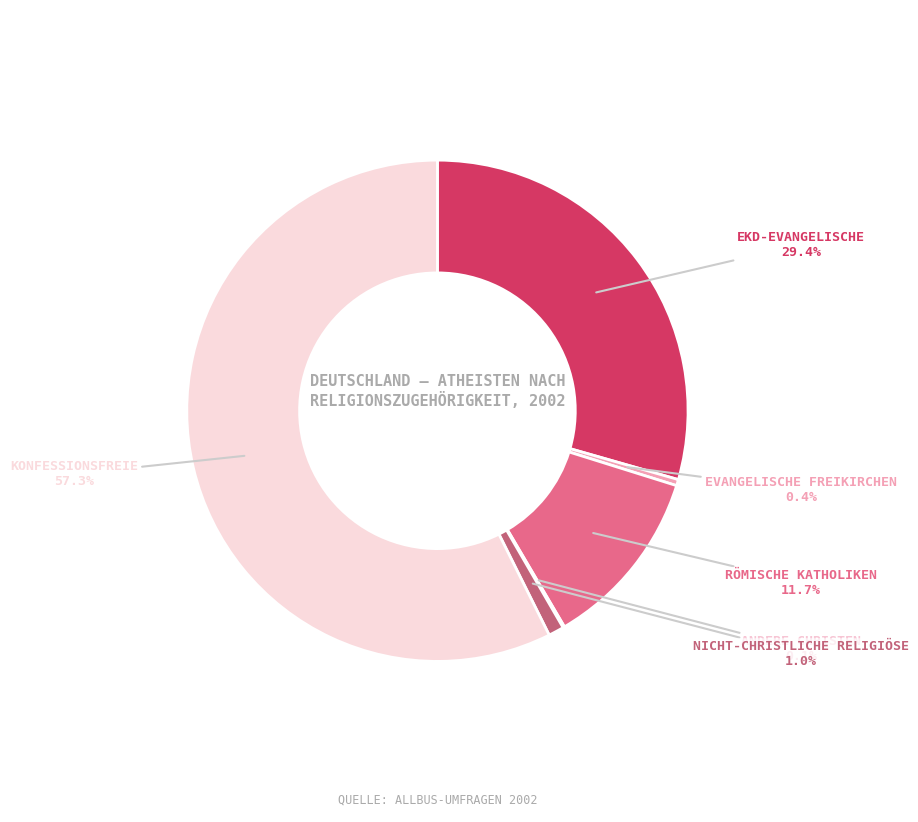

How many slices are in this pie chart?

6